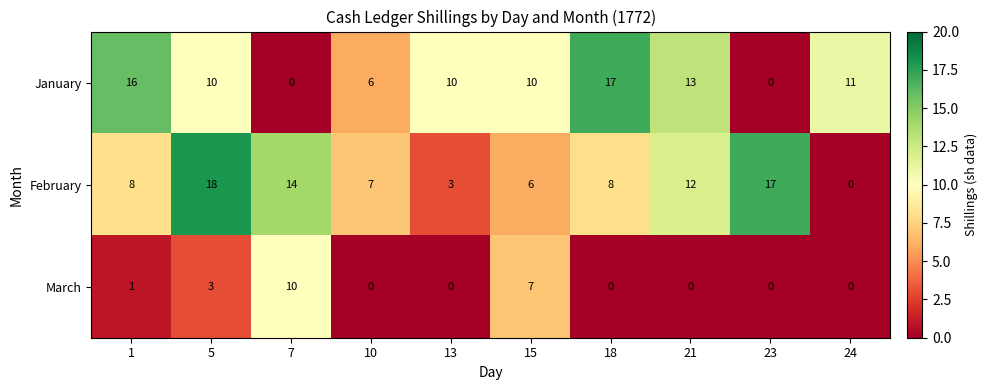

Reading left to right, list all the values displayed in this chart.

January: 16	10	0	6	10	10	17	13	0	11
February: 8	18	14	7	3	6	8	12	17	0
March: 1	3	10	0	0	7	0	0	0	0